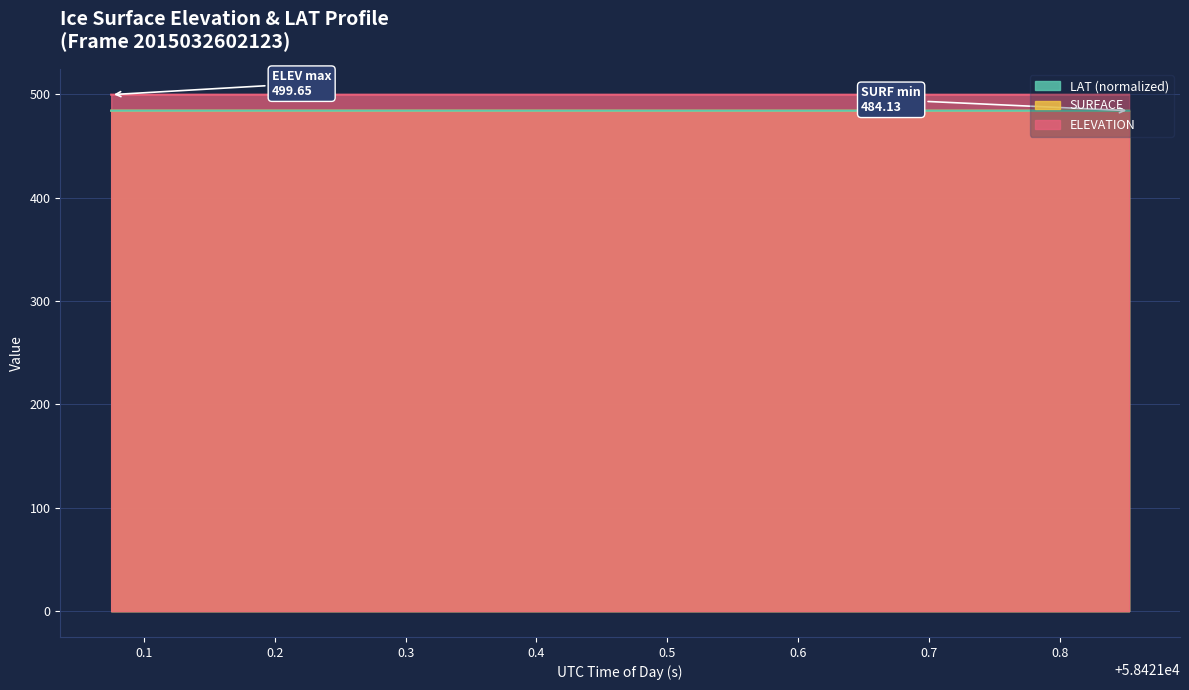

The ELEVATION series shows 499.6 at 58421.1567. True or false?

True